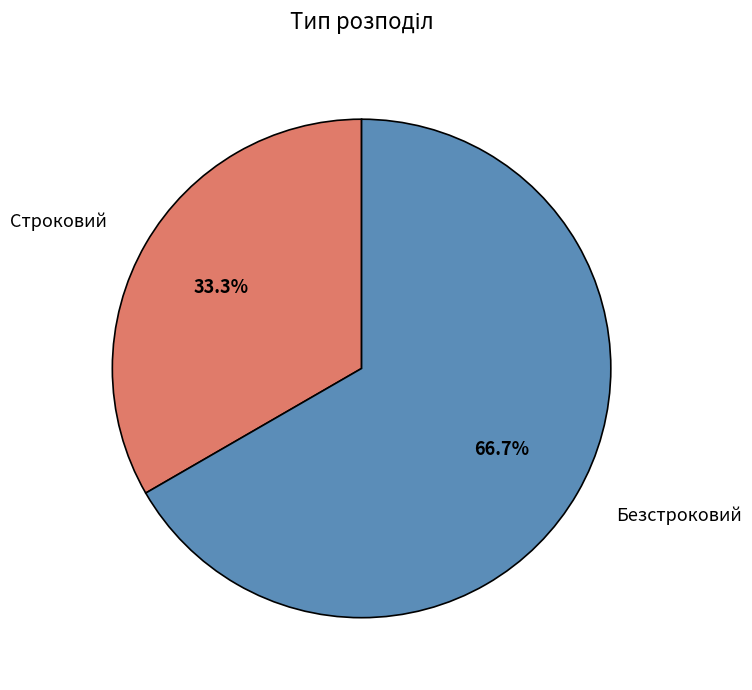

To the nearest percent, what portion does Строковий represent?

33%